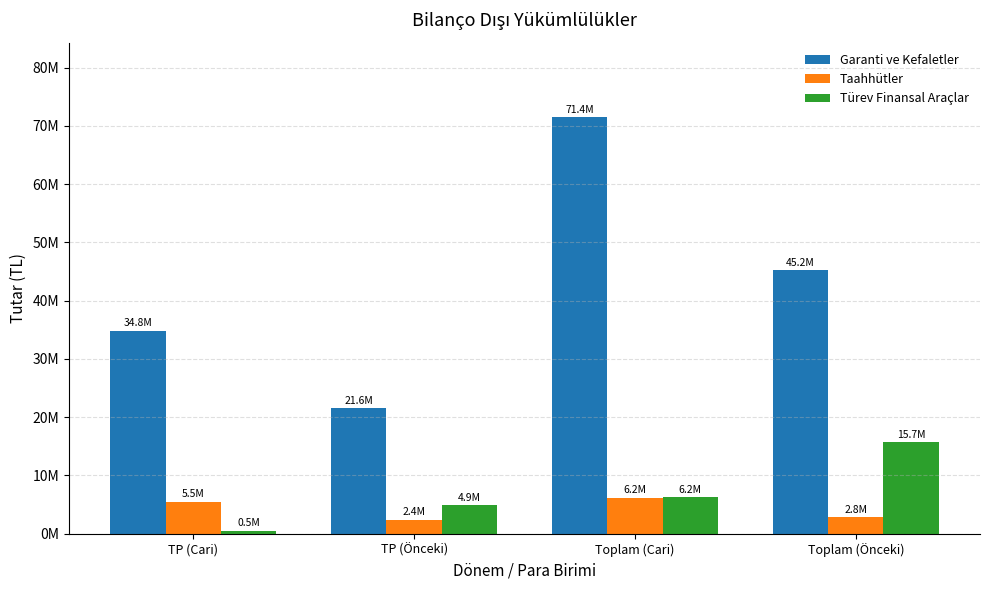

What are all the series names shown in the legend?

Garanti ve Kefaletler, Taahhütler, Türev Finansal Araçlar